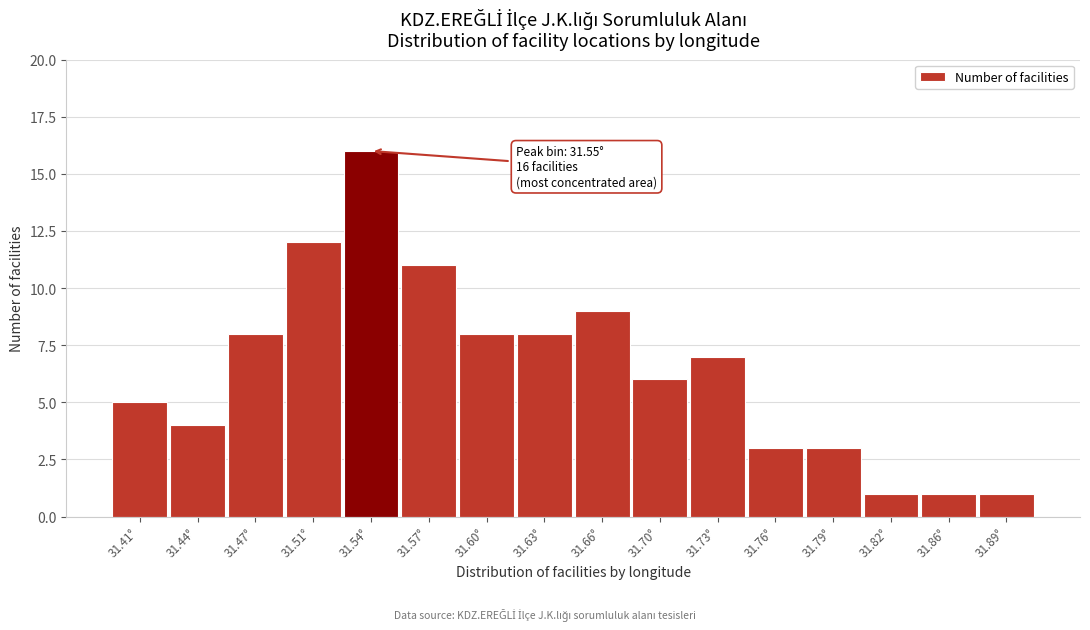

Reading left to right, extract all data points from this chart.

5	4	8	12	16	11	8	8	9	6	7	3	3	1	1	1